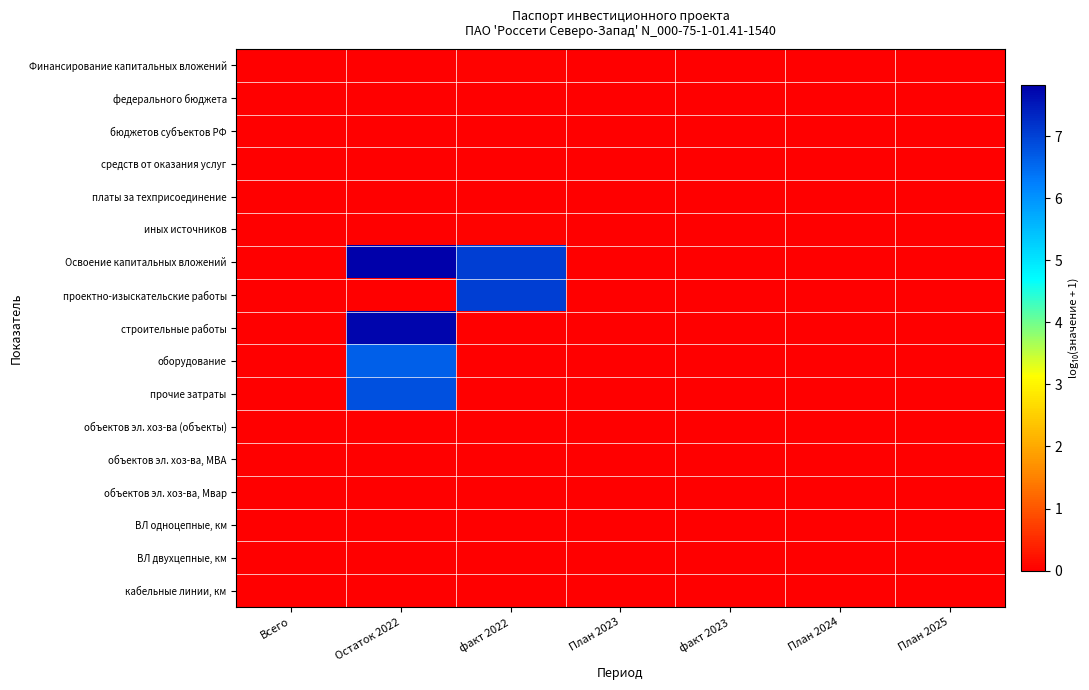

Reading left to right, list all the values displayed in this chart.

Финансирование капитальных вложений: Всего=0.0	Остаток 2022=0.0	факт 2022=0.0	План 2023=0.0	факт 2023=0.0	План 2024=0.0	План 2025=0.0
федерального бюджета: Всего=0.0	Остаток 2022=0.0	факт 2022=0.0	План 2023=0.0	факт 2023=0.0	План 2024=0.0	План 2025=0.0
бюджетов субъектов РФ: Всего=0.0	Остаток 2022=0.0	факт 2022=0.0	План 2023=0.0	факт 2023=0.0	План 2024=0.0	План 2025=0.0
средств от оказания услуг: Всего=0.0	Остаток 2022=0.0	факт 2022=0.0	План 2023=0.0	факт 2023=0.0	План 2024=0.0	План 2025=0.0
платы за техприсоединение: Всего=0.0	Остаток 2022=0.0	факт 2022=0.0	План 2023=0.0	факт 2023=0.0	План 2024=0.0	План 2025=0.0
иных источников: Всего=0.0	Остаток 2022=0.0	факт 2022=0.0	План 2023=0.0	факт 2023=0.0	План 2024=0.0	План 2025=0.0
Освоение капитальных вложений: Всего=0.0	Остаток 2022=7.8	факт 2022=7.1	План 2023=0.0	факт 2023=0.0	План 2024=0.0	План 2025=0.0
проектно-изыскательские работы: Всего=0.0	Остаток 2022=0.0	факт 2022=7.1	План 2023=0.0	факт 2023=0.0	План 2024=0.0	План 2025=0.0
строительные работы: Всего=0.0	Остаток 2022=7.7	факт 2022=0.0	План 2023=0.0	факт 2023=0.0	План 2024=0.0	План 2025=0.0
оборудование: Всего=0.0	Остаток 2022=6.6	факт 2022=0.0	План 2023=0.0	факт 2023=0.0	План 2024=0.0	План 2025=0.0
прочие затраты: Всего=0.0	Остаток 2022=6.8	факт 2022=0.0	План 2023=0.0	факт 2023=0.0	План 2024=0.0	План 2025=0.0
объектов эл. хоз-ва (объекты): Всего=0.0	Остаток 2022=0.0	факт 2022=0.0	План 2023=0.0	факт 2023=0.0	План 2024=0.0	План 2025=0.0
объектов эл. хоз-ва, МВА: Всего=0.0	Остаток 2022=0.0	факт 2022=0.0	План 2023=0.0	факт 2023=0.0	План 2024=0.0	План 2025=0.0
объектов эл. хоз-ва, Мвар: Всего=0.0	Остаток 2022=0.0	факт 2022=0.0	План 2023=0.0	факт 2023=0.0	План 2024=0.0	План 2025=0.0
ВЛ одноцепные, км: Всего=0.0	Остаток 2022=0.0	факт 2022=0.0	План 2023=0.0	факт 2023=0.0	План 2024=0.0	План 2025=0.0
ВЛ двухцепные, км: Всего=0.0	Остаток 2022=0.0	факт 2022=0.0	План 2023=0.0	факт 2023=0.0	План 2024=0.0	План 2025=0.0
кабельные линии, км: Всего=0.0	Остаток 2022=0.0	факт 2022=0.0	План 2023=0.0	факт 2023=0.0	План 2024=0.0	План 2025=0.0